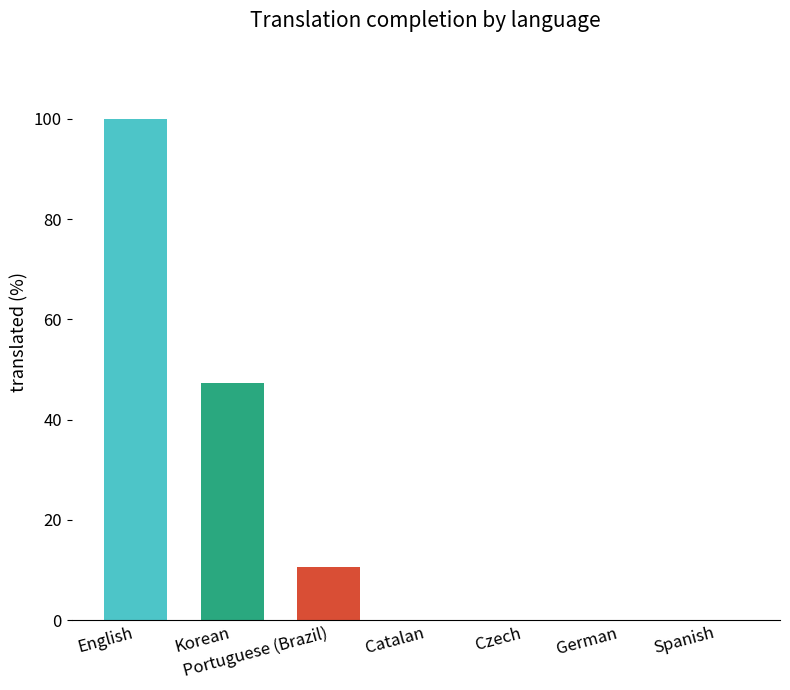

Reading left to right, list all the values displayed in this chart.

English=100.0	Korean=47.3	Portuguese (Brazil)=10.5	Catalan=0.0	Czech=0.0	German=0.0	Spanish=0.0